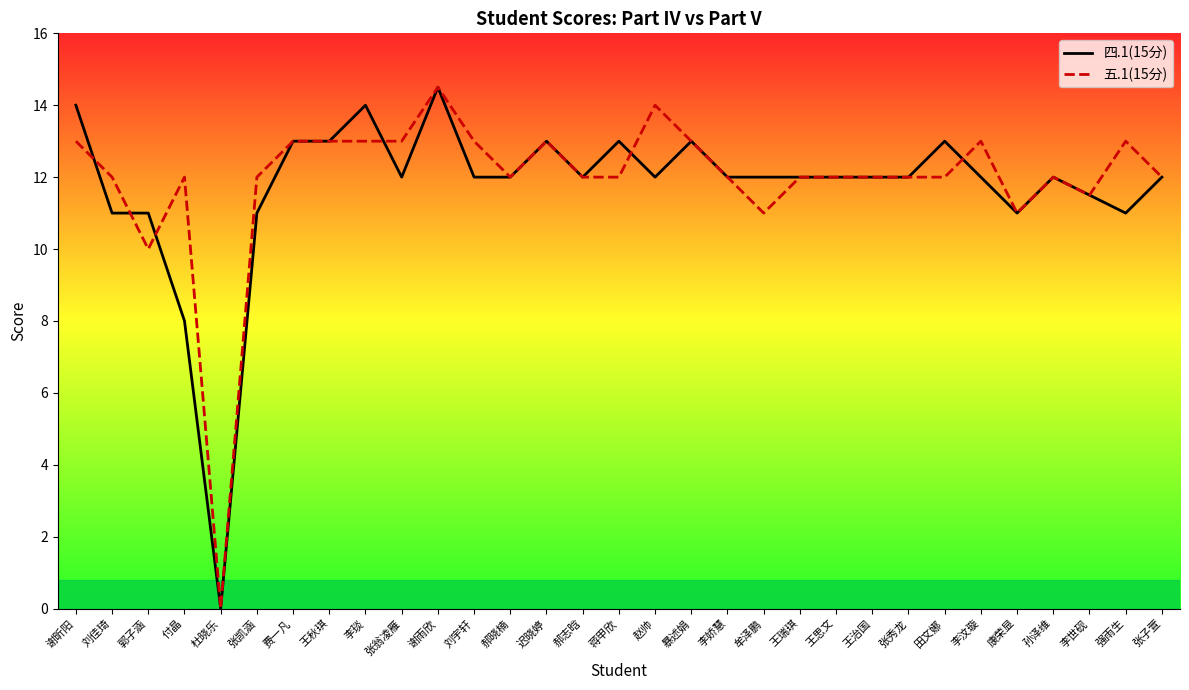

What position from the right is 王治国?

9